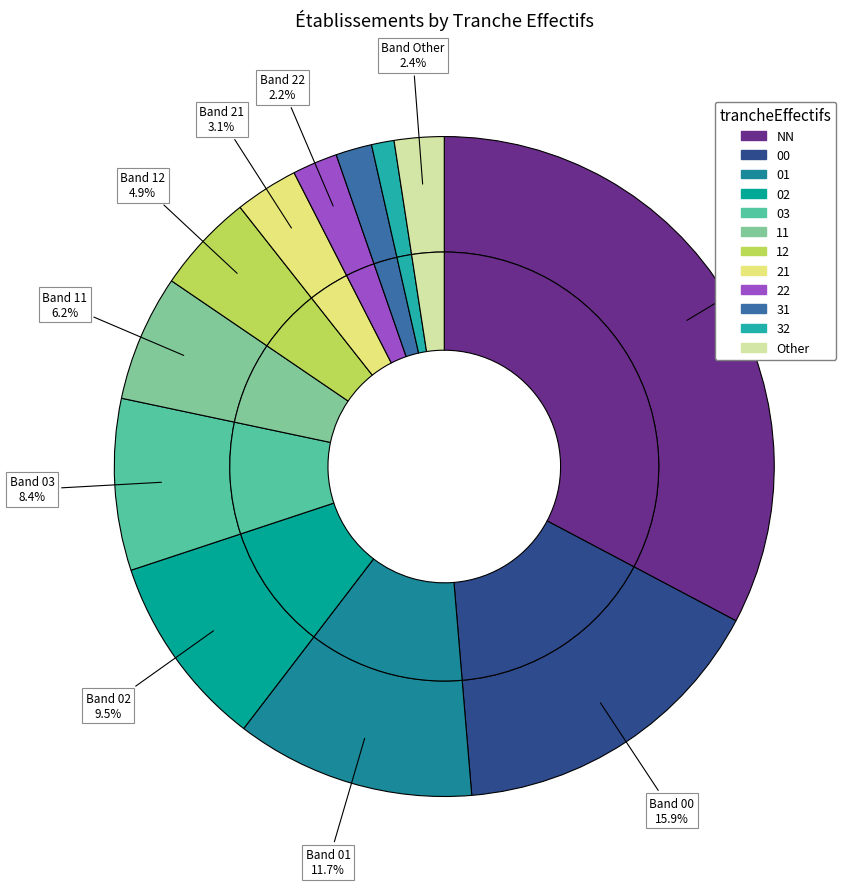

Is there any slice that represents more than half of the pie?

No